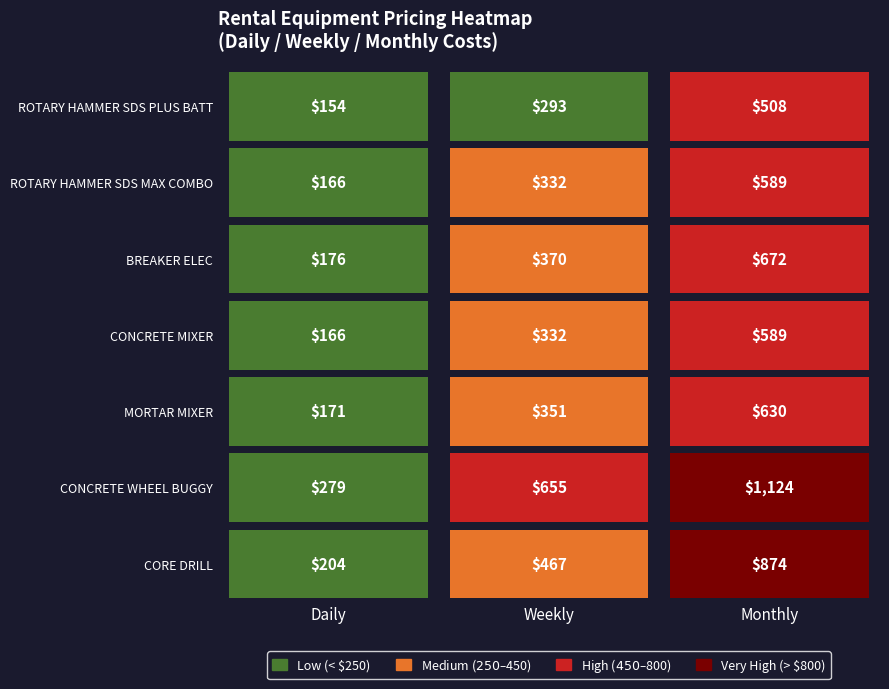

Rank the series by their maximum value, from highest to lowest.

CONCRETE WHEEL BUGGY, CORE DRILL, BREAKER ELEC, MORTAR MIXER, ROTARY HAMMER SDS MAX COMBO, CONCRETE MIXER, ROTARY HAMMER SDS PLUS BATT